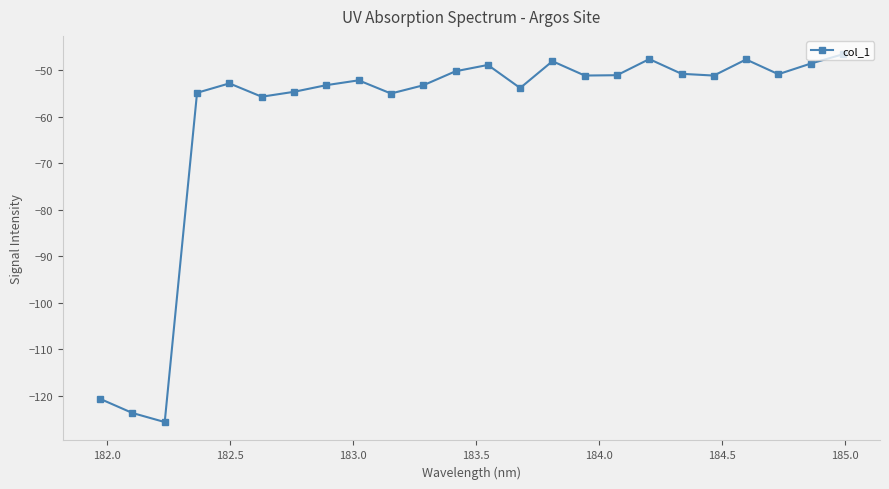

What is the value of the 20th point from the left?

-51.2